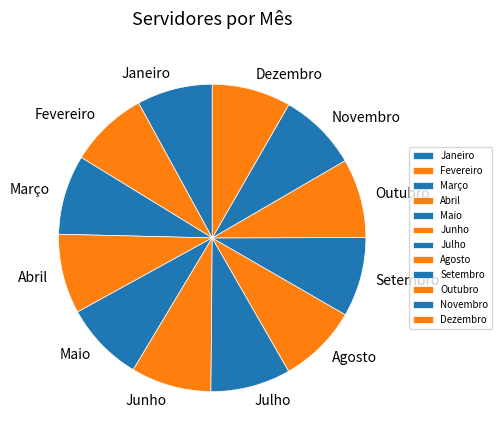

Approximately how many times larger is the value at Outubro compared to Janeiro?

1.0